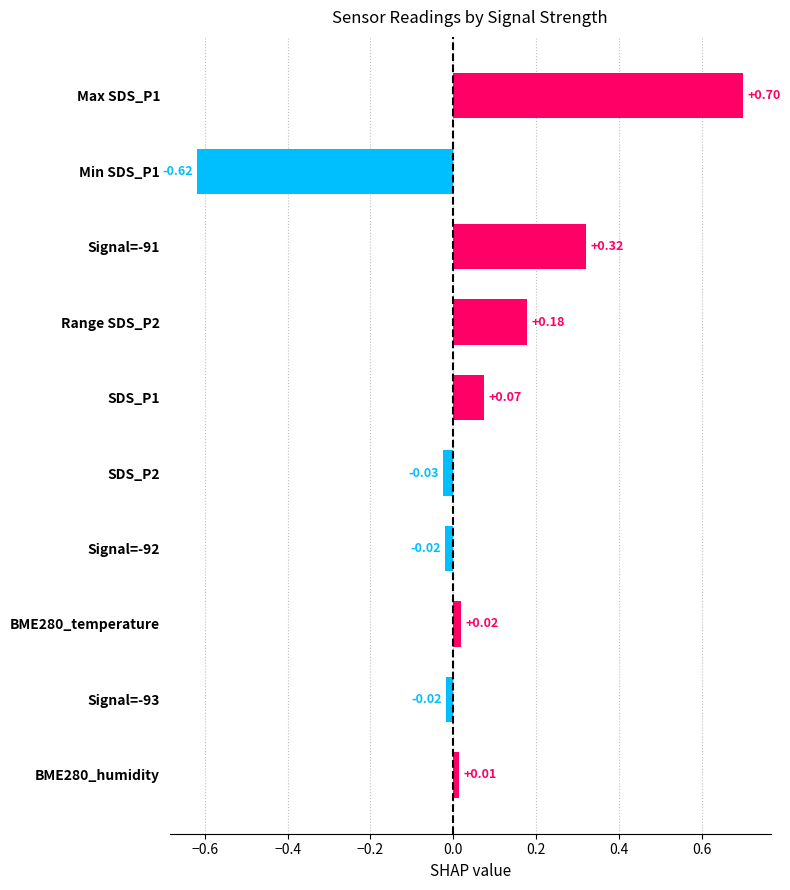

What is the difference between the maximum and minimum values?

1.3